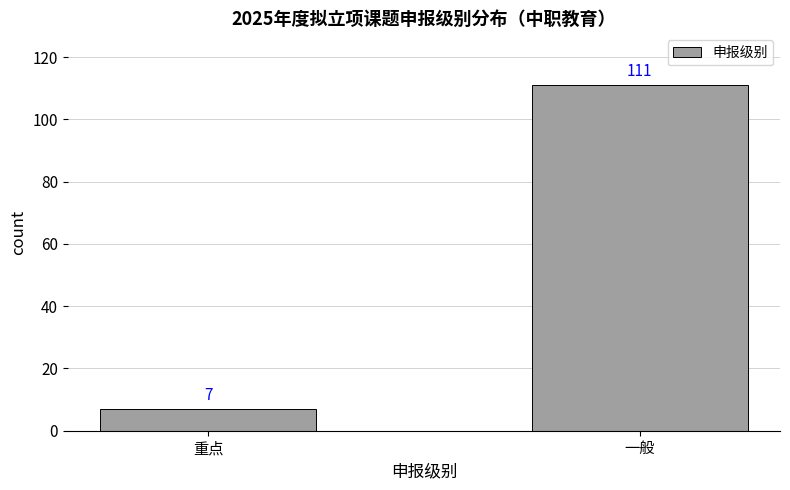

Does the chart contain stacked bars?

No